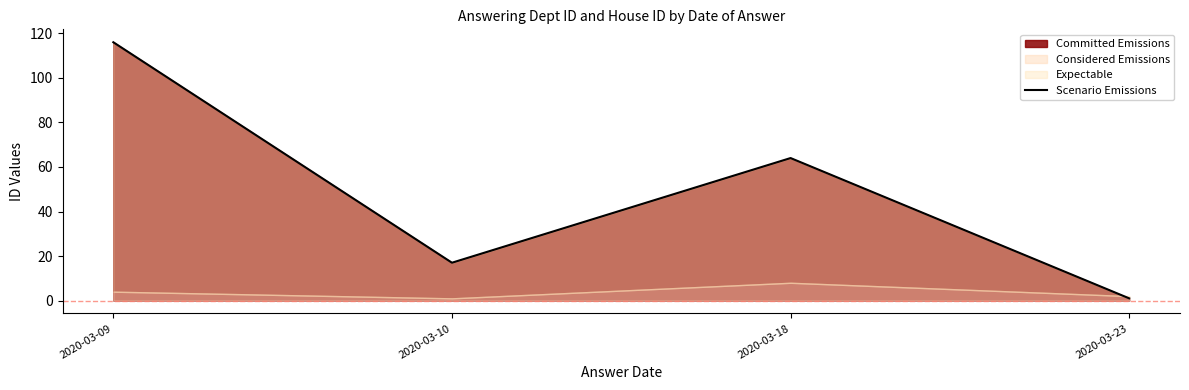

What is the difference between the values at 2020-03-23 and 2020-03-09?

115